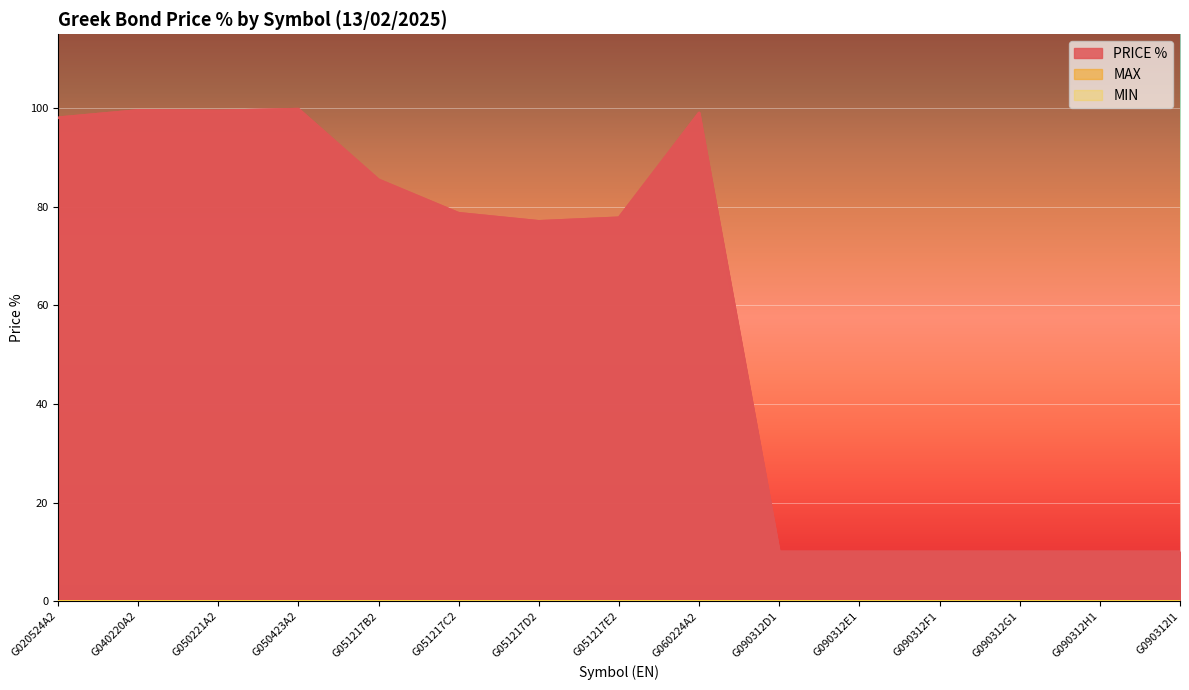

What is the total value across all series at G050423A2?

99.8